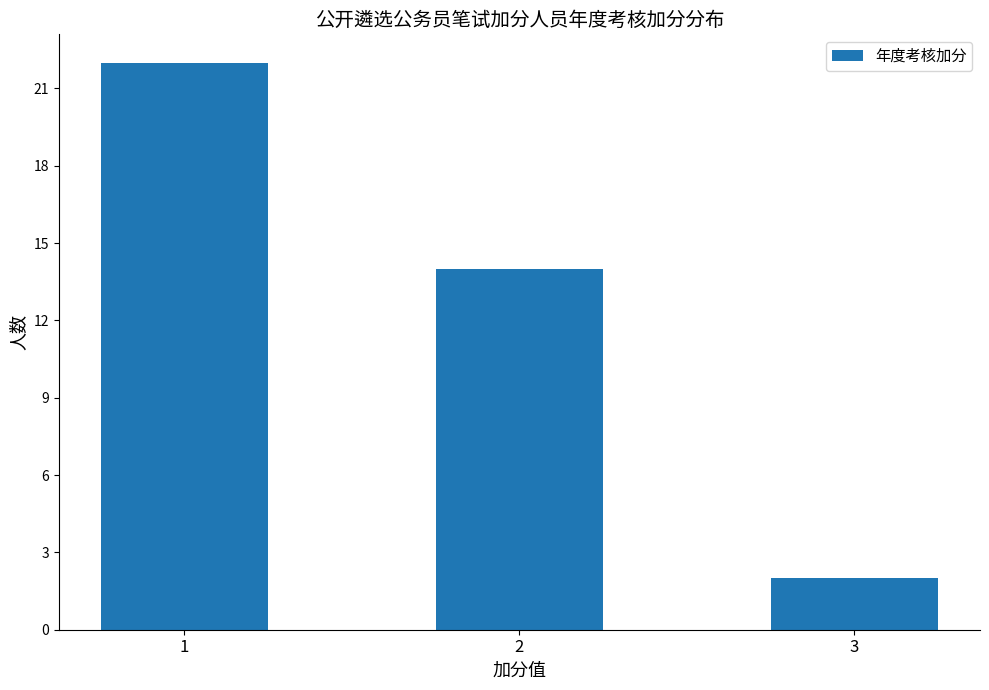

What is the smallest value displayed?

2